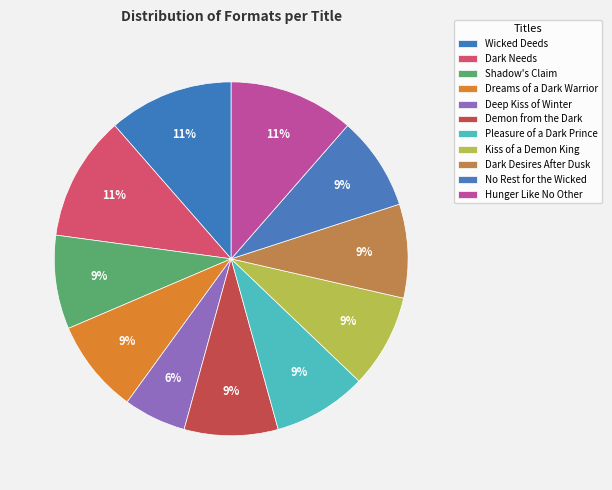

How many slices are in this pie chart?

11